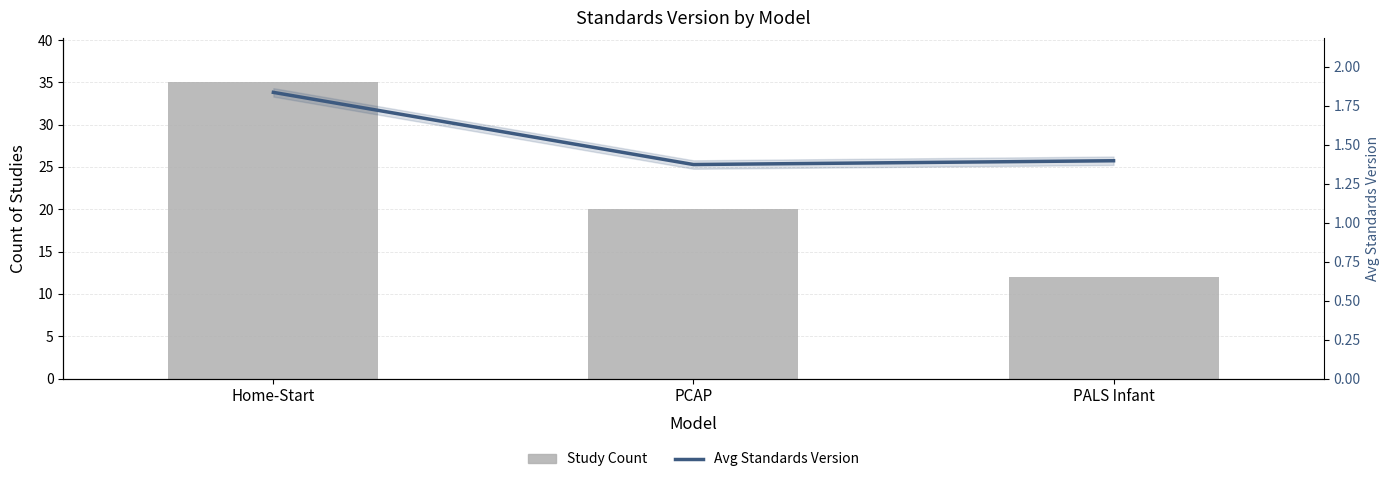

What is the total value across all series at PCAP?

45.3